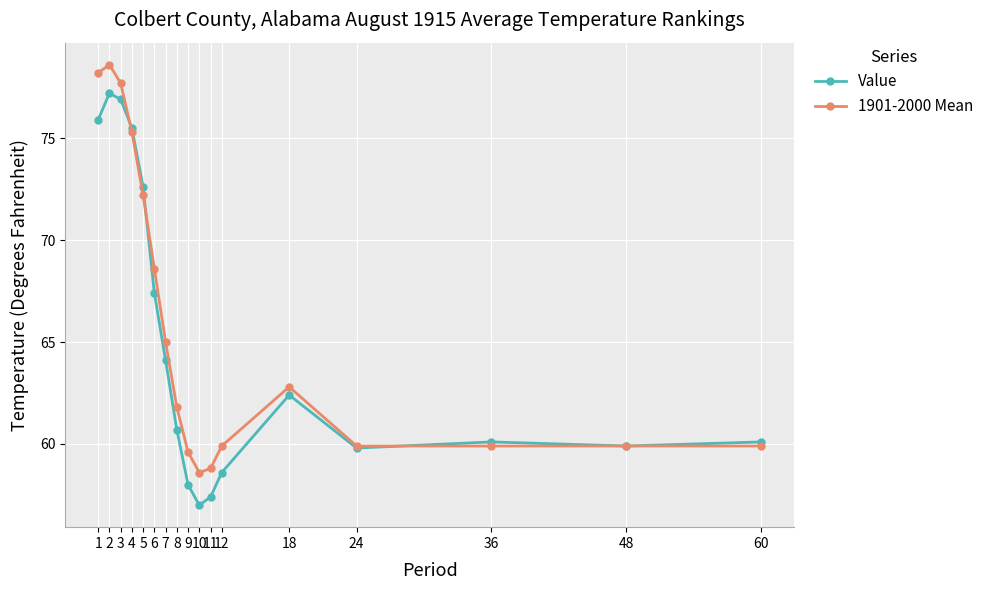

How many lines are shown in the chart?

2